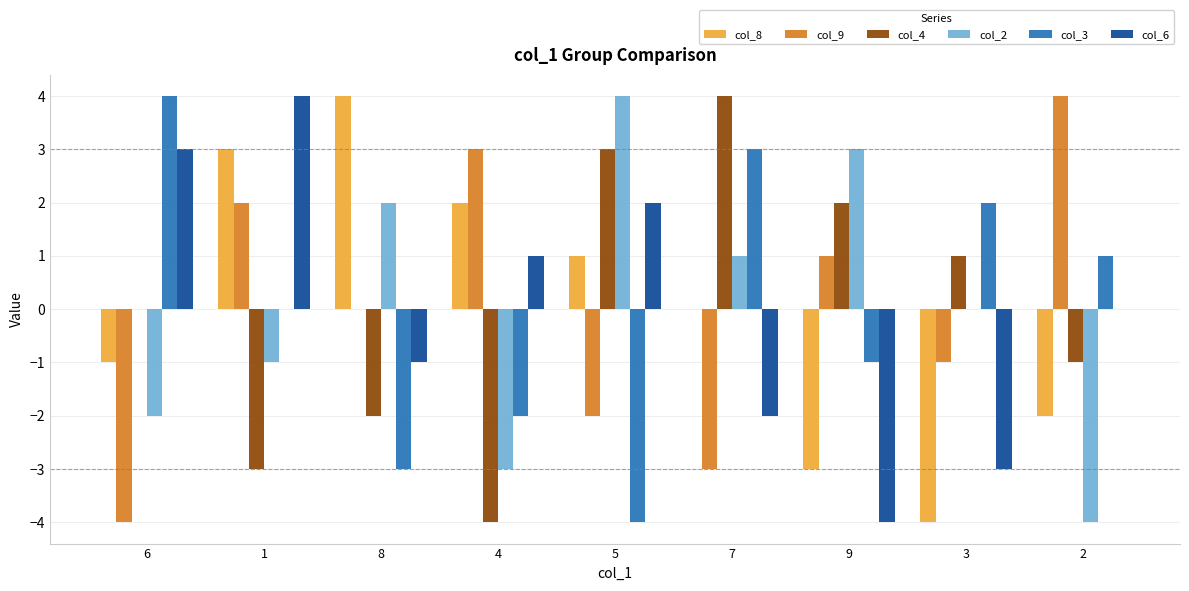

True or false: col_8 has a value of -4 at 3.

True